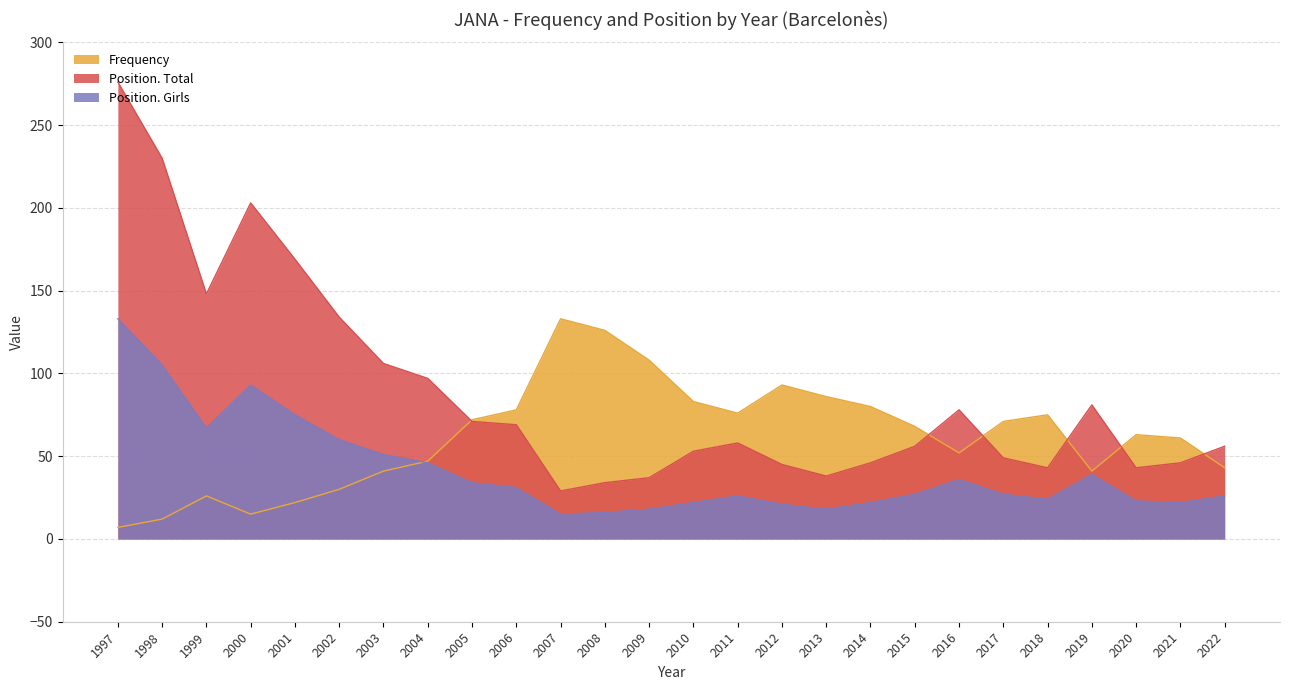

Reading left to right, transcribe all the data shown in this chart.

Frequency: 1997=7	1998=12	1999=26	2000=15	2001=22	2002=30	2003=41	2004=47	2005=72	2006=78	2007=133	2008=126	2009=108	2010=83	2011=76	2012=93	2013=86	2014=80	2015=68	2016=52	2017=71	2018=75	2019=41	2020=63	2021=61	2022=43
Position. Total: 1997=276	1998=230	1999=148	2000=203	2001=169	2002=134	2003=106	2004=97	2005=71	2006=69	2007=29	2008=34	2009=37	2010=53	2011=58	2012=45	2013=38	2014=46	2015=56	2016=78	2017=49	2018=43	2019=81	2020=43	2021=46	2022=56
Position. Girls: 1997=133	1998=105	1999=67	2000=93	2001=75	2002=60	2003=51	2004=46	2005=34	2006=31	2007=15	2008=16	2009=18	2010=22	2011=26	2012=21	2013=18	2014=22	2015=27	2016=36	2017=27	2018=24	2019=39	2020=23	2021=22	2022=26